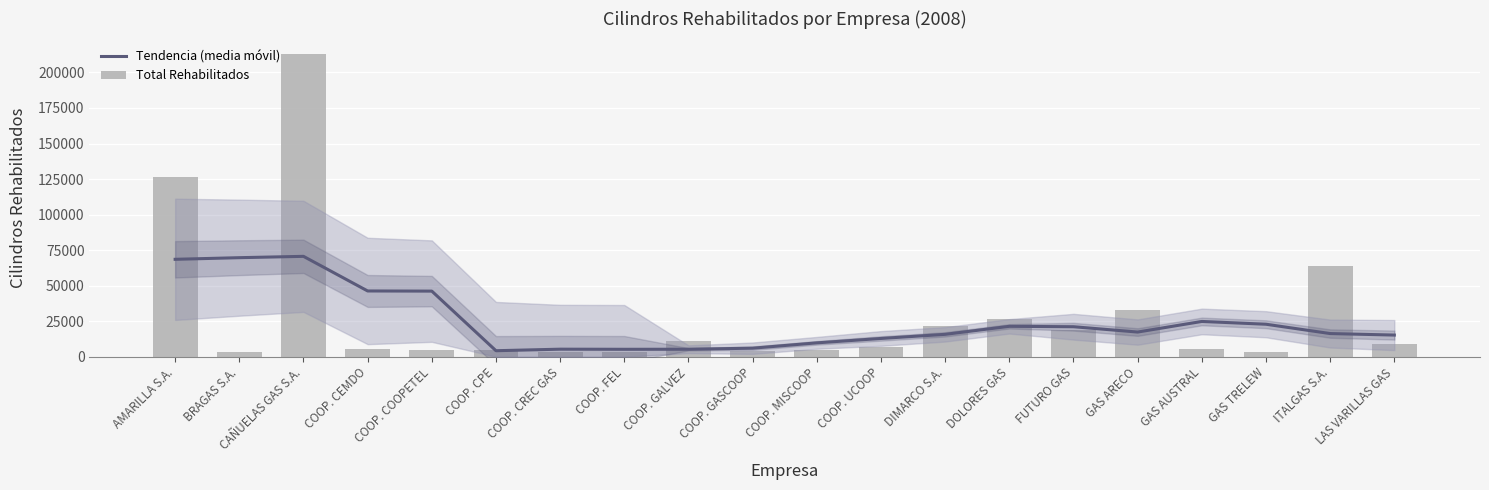

Reading right to left, what are all the values shown in this chart?

Tendencia (media móvil): 15216.0	16280.0	22837.6	24802.4	17341.0	21088.2	21375.2	15733.6	12830.4	9738.2	5990.6	5241.8	5205.0	5289.0	4206.0	46145.8	46249.6	70612.2	69671.6	68527.2
Total Rehabilitados: 8975.0	63905.0	3200.0	5320.0	32788.0	18799.0	26598.0	21936.0	6755.0	4580.0	4283.0	11137.0	3198.0	3011.0	4396.0	4703.0	5722.0	212897.0	3530.0	126209.0